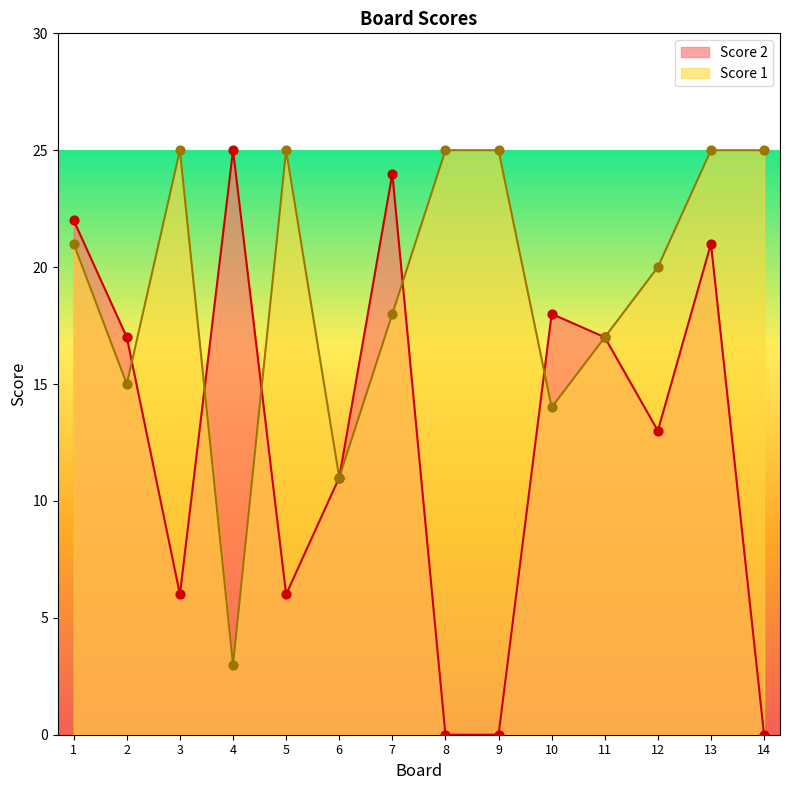

At how many categories does at least one series exceed 22?

8